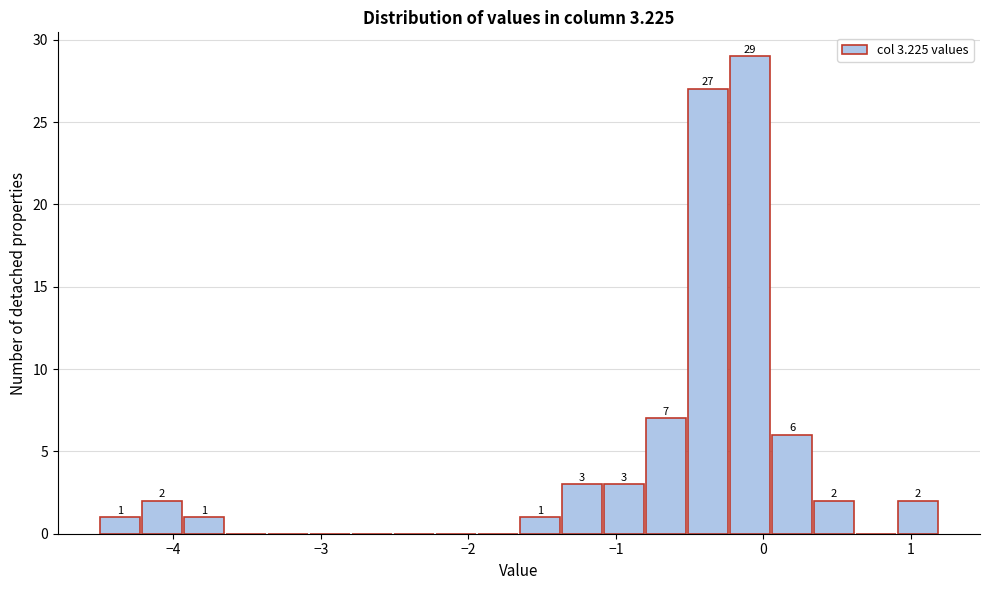

Around what value on the x-axis is the tallest bar? Give the approximate position of its centre, as read against the axis.

-0.1